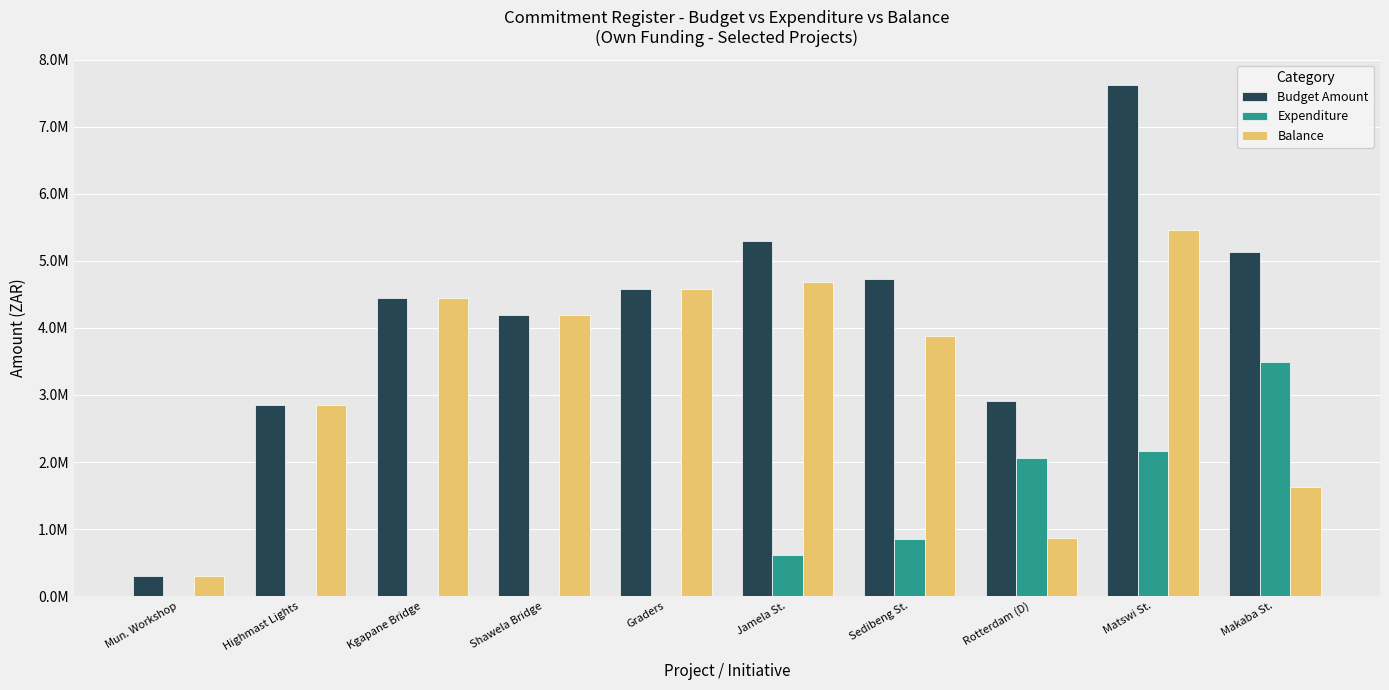

What is the value of the Expenditure bar at the 9th from the left?

2159446.0